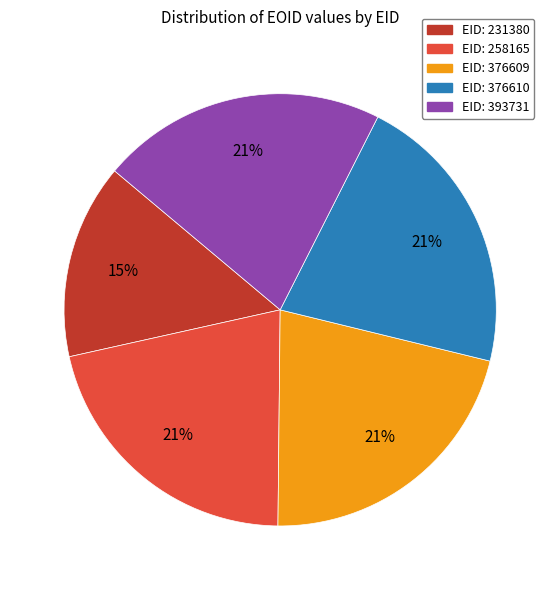

Does any single category account for the majority?

No